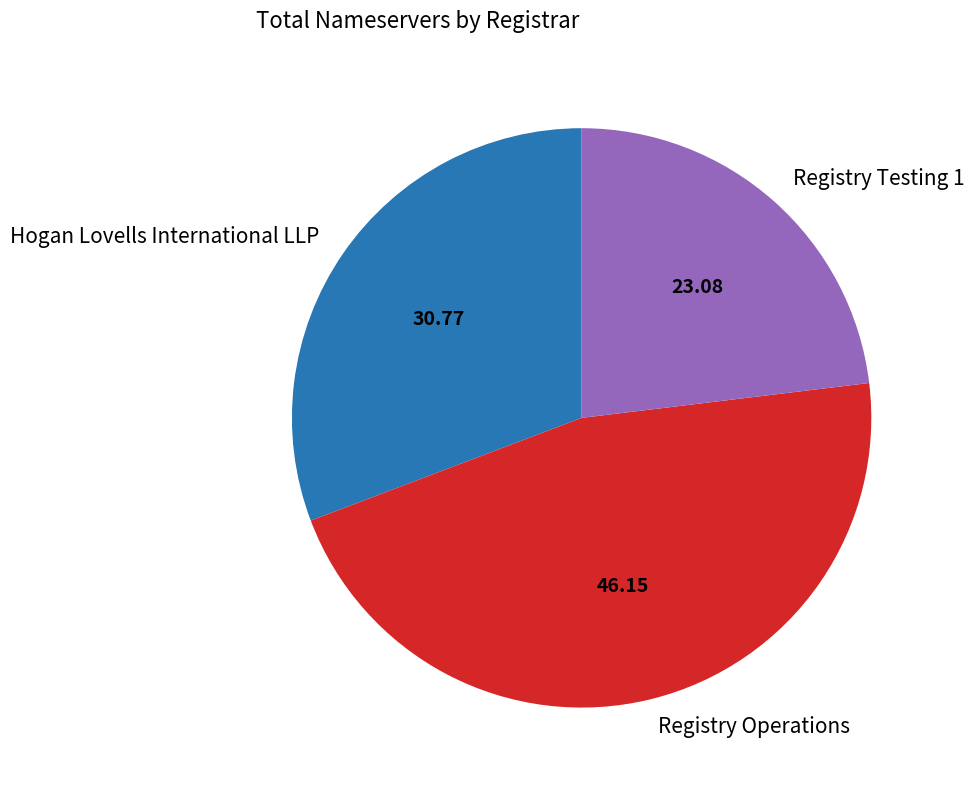

Is the sum of Registry Testing 1 and Registry Operations greater than half?

Yes